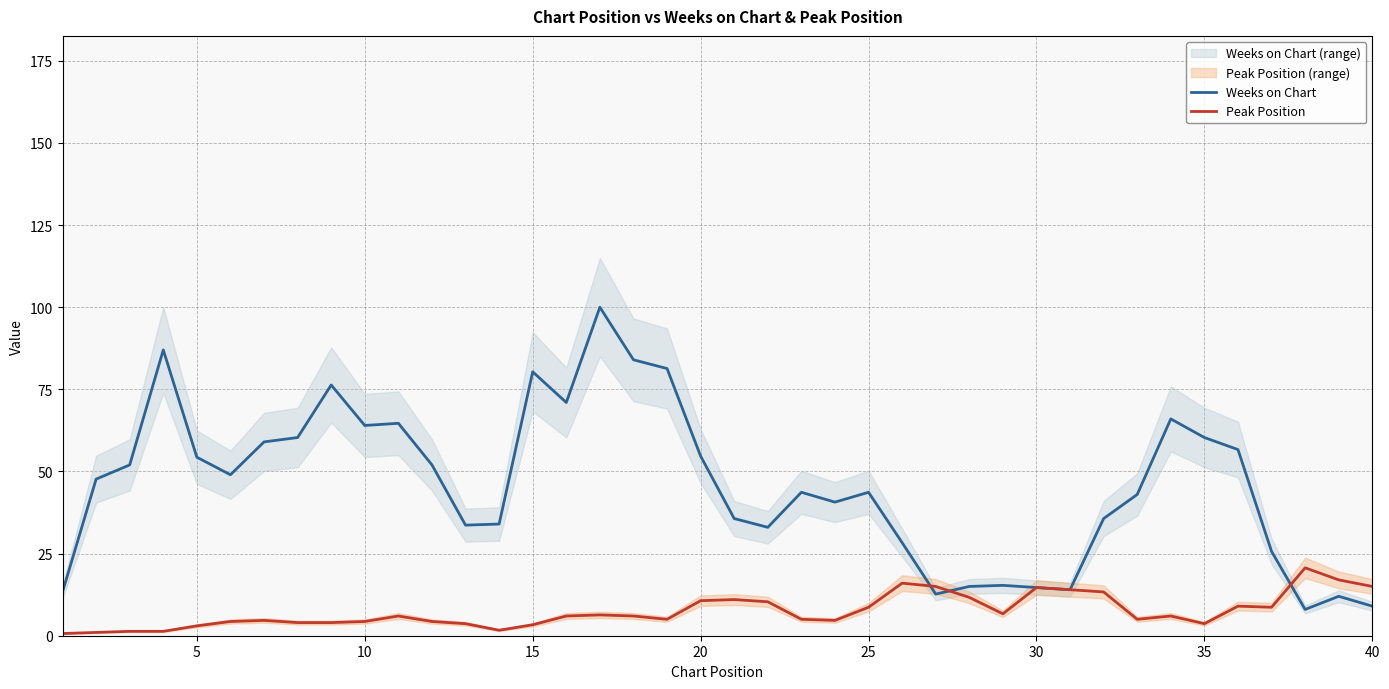

The Weeks on Chart series shows 14.7 at 30. True or false?

True